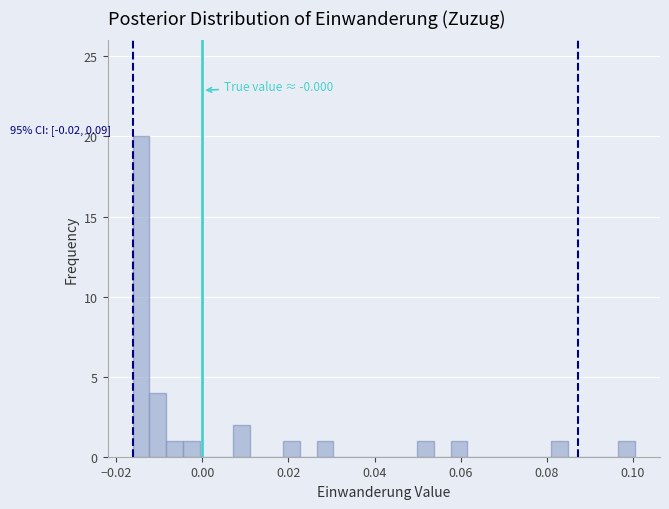

Around what value on the x-axis is the tallest bar? Give the approximate position of its centre, as read against the axis.

-0.014